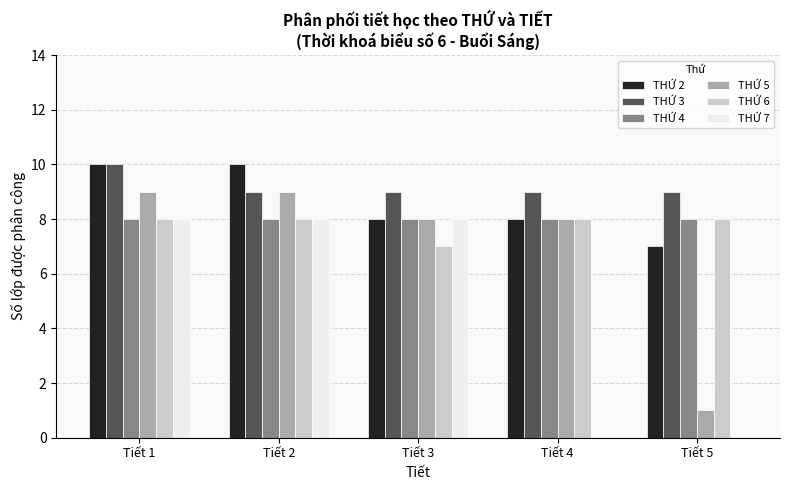

What is the average value of the THỨ 6 series?

8